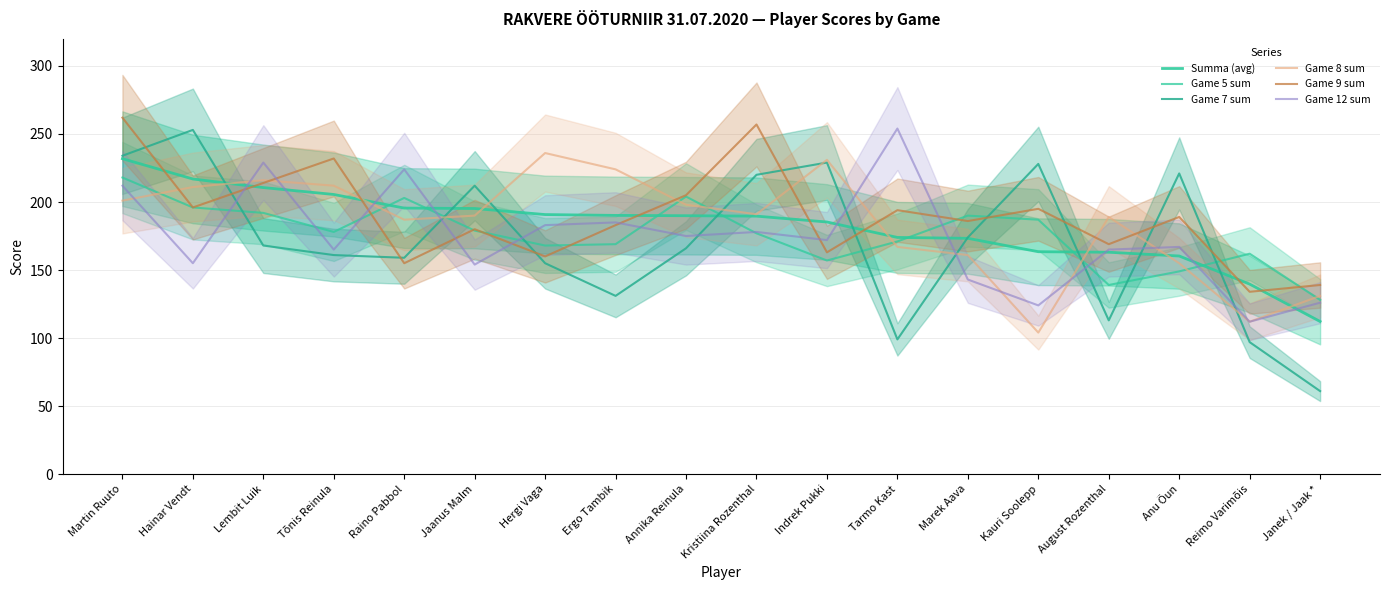

In Game 5 sum, how many points are higher than both neighbors (excluding endpoints)?

4